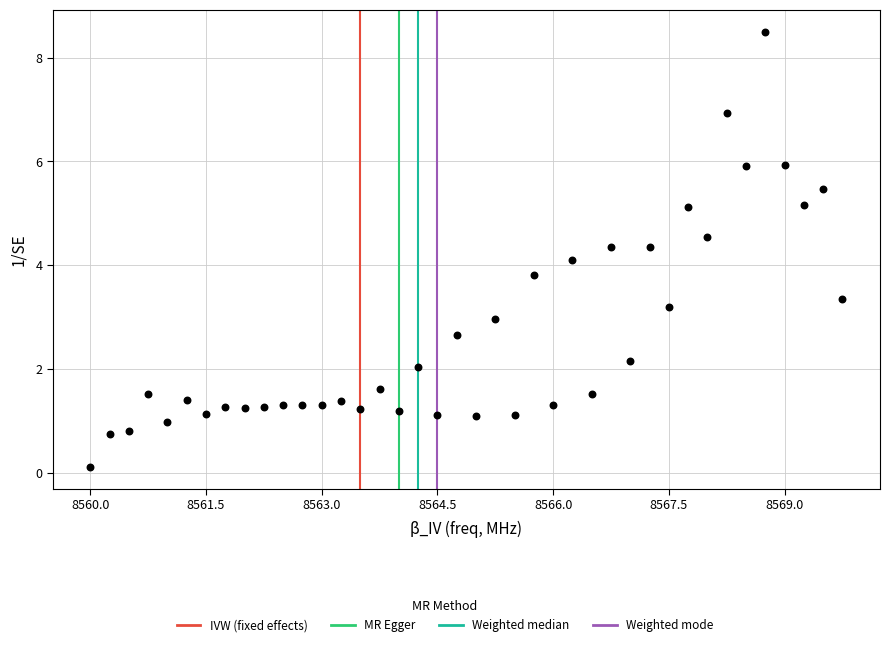

What is the range of X values (max minus min)?

9.8